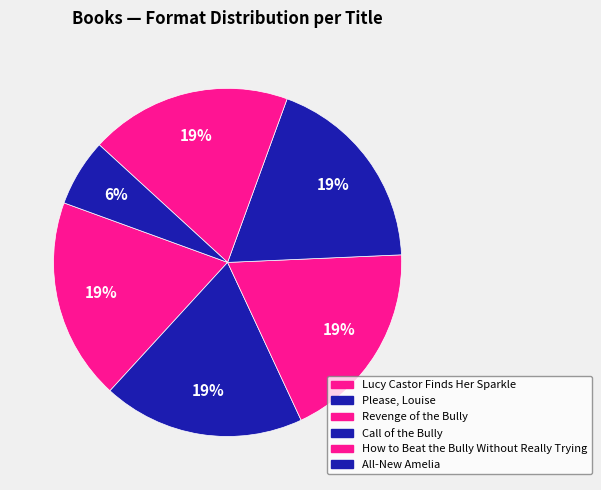

How many slices are in this pie chart?

6